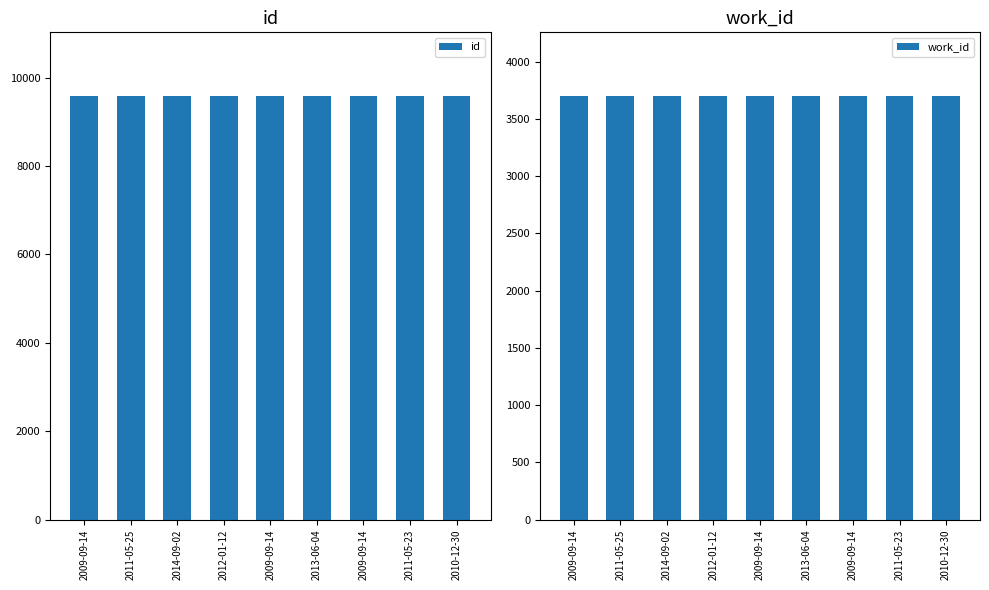

The value of work_id at 2009-09-14 is 2492. True or false?

False